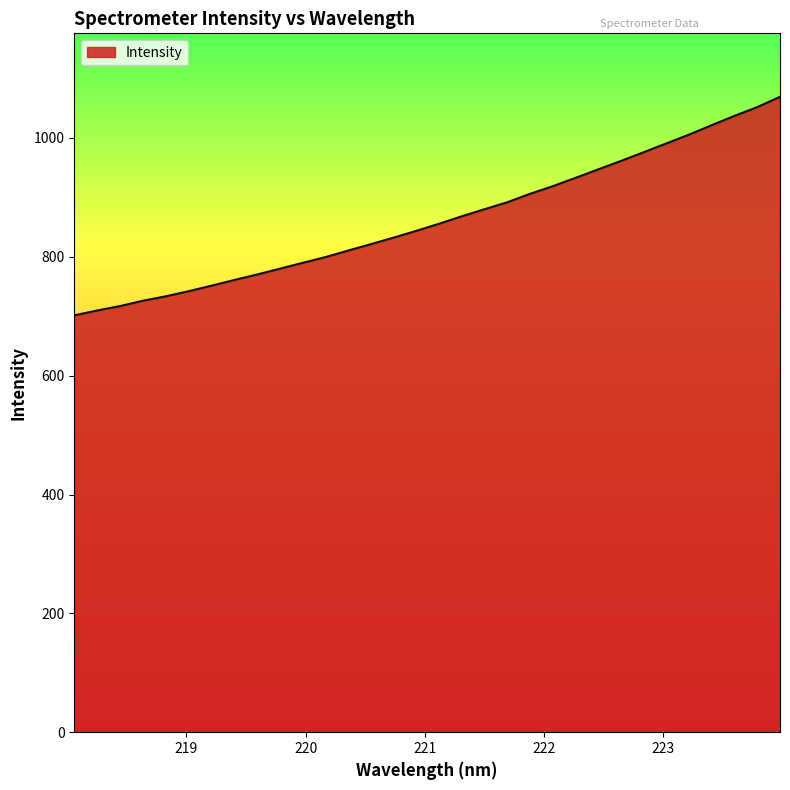

What is the difference between the maximum and minimum values?

367.7